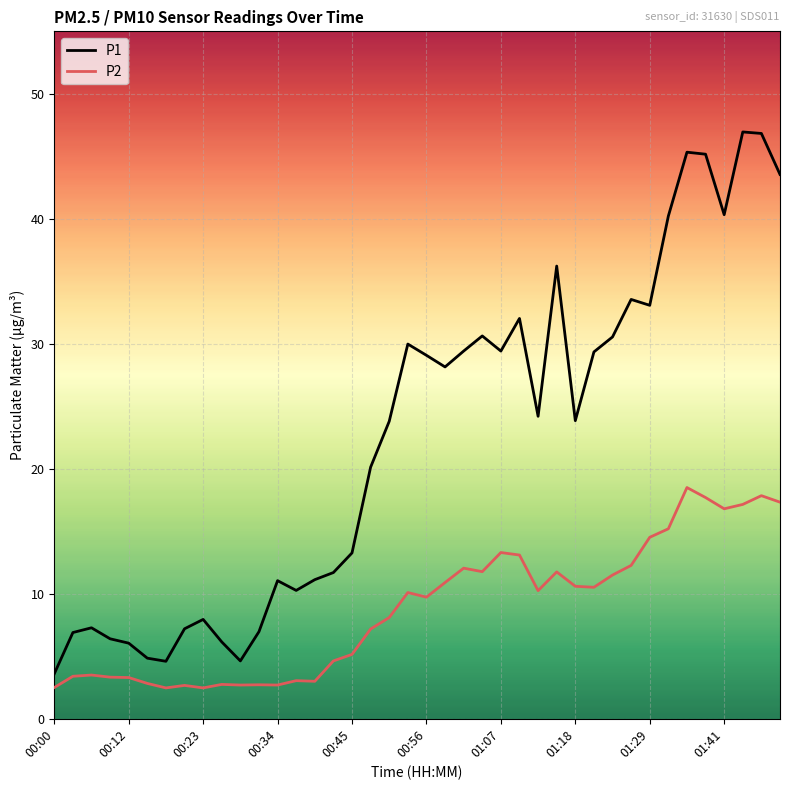

How many values in the P2 series are below 10?

20